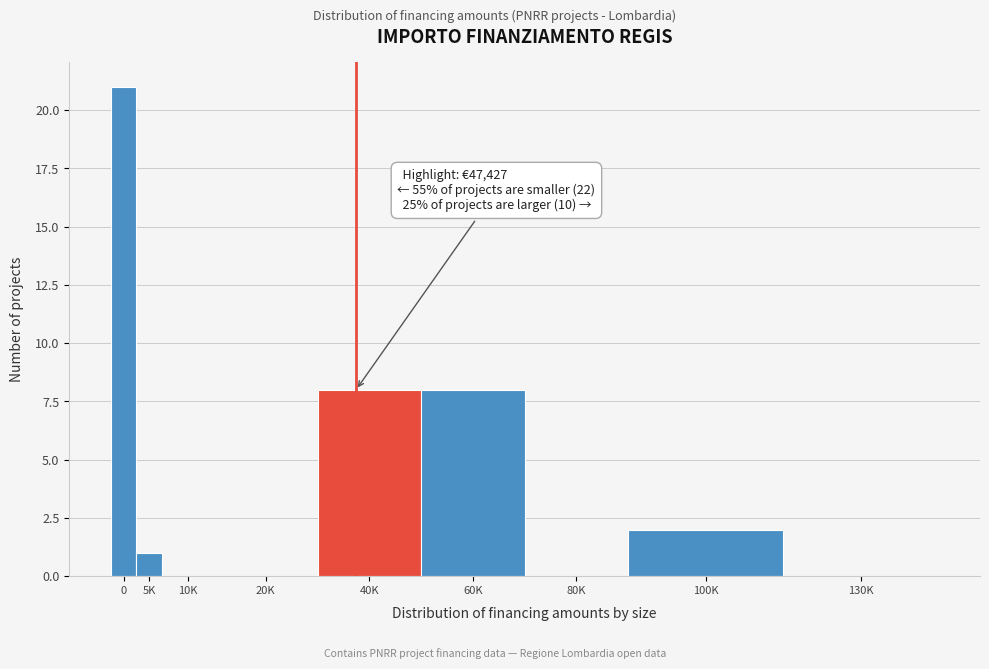

Reading right to left, transcribe all the data shown in this chart.

130K=0	100K=2	80K=0	60K=8	40K=8	20K=0	10K=0	5K=1	0=21